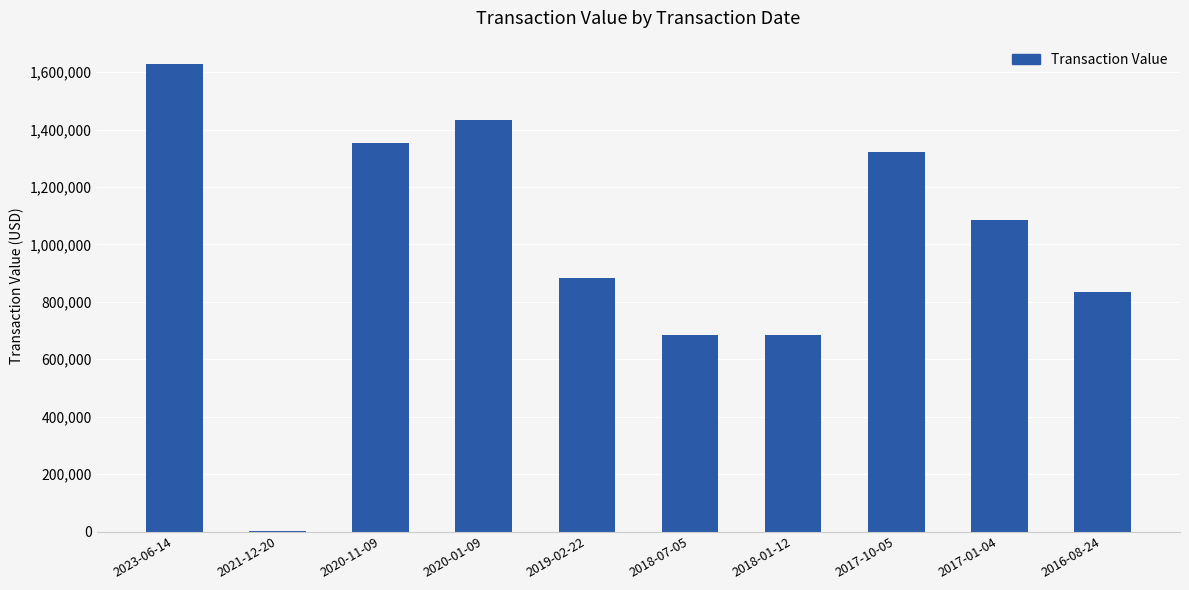

Where is the data nearest to the value 814455?

2016-08-24